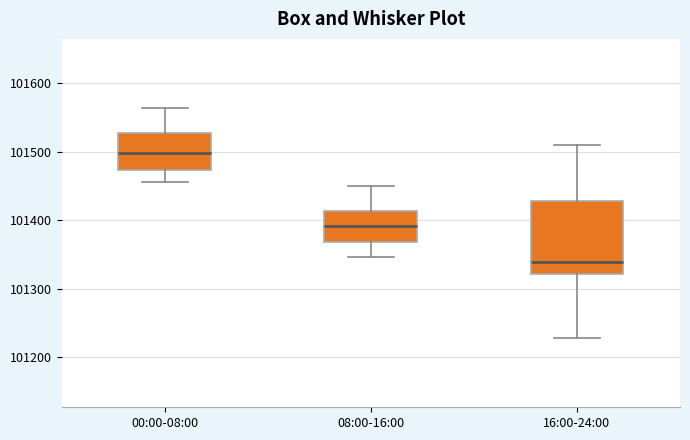

Reading left to right, read every box against the y-axis: the position of its median line, the range the box covers, and the ends of its whiskers. The values are not printed on the chart, so give them approximately, as read against the axis.

00:00-08:00: median 101500, box 101470 to 101530, whiskers 101460 to 101560
08:00-16:00: median 101390, box 101370 to 101410, whiskers 101350 to 101450
16:00-24:00: median 101340, box 101320 to 101430, whiskers 101230 to 101510